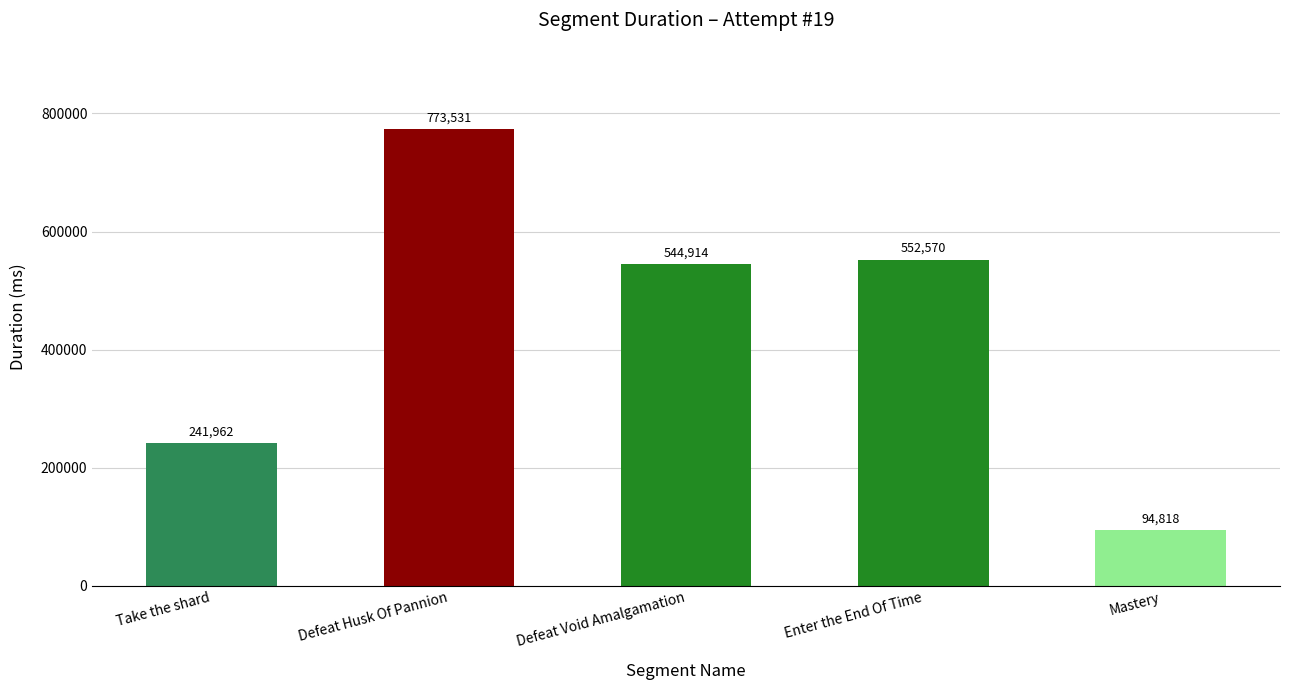

True or false: the data shows 94818 at Mastery.

True